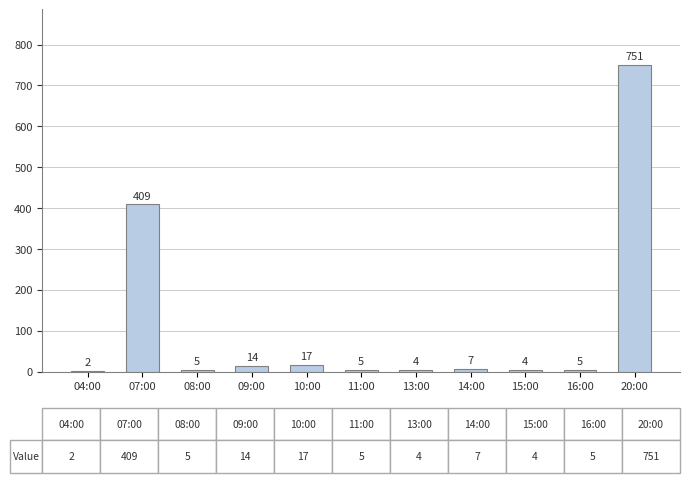

Reading left to right, transcribe all the data shown in this chart.

2	409	5	14	17	5	4	7	4	5	751